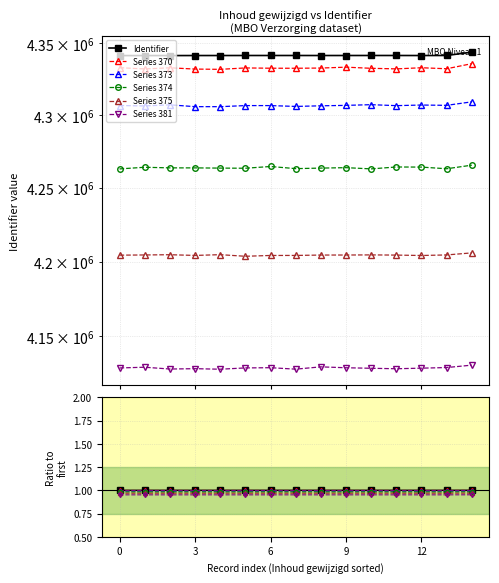

True or false: Series 373 and Identifier cross at least once.

False